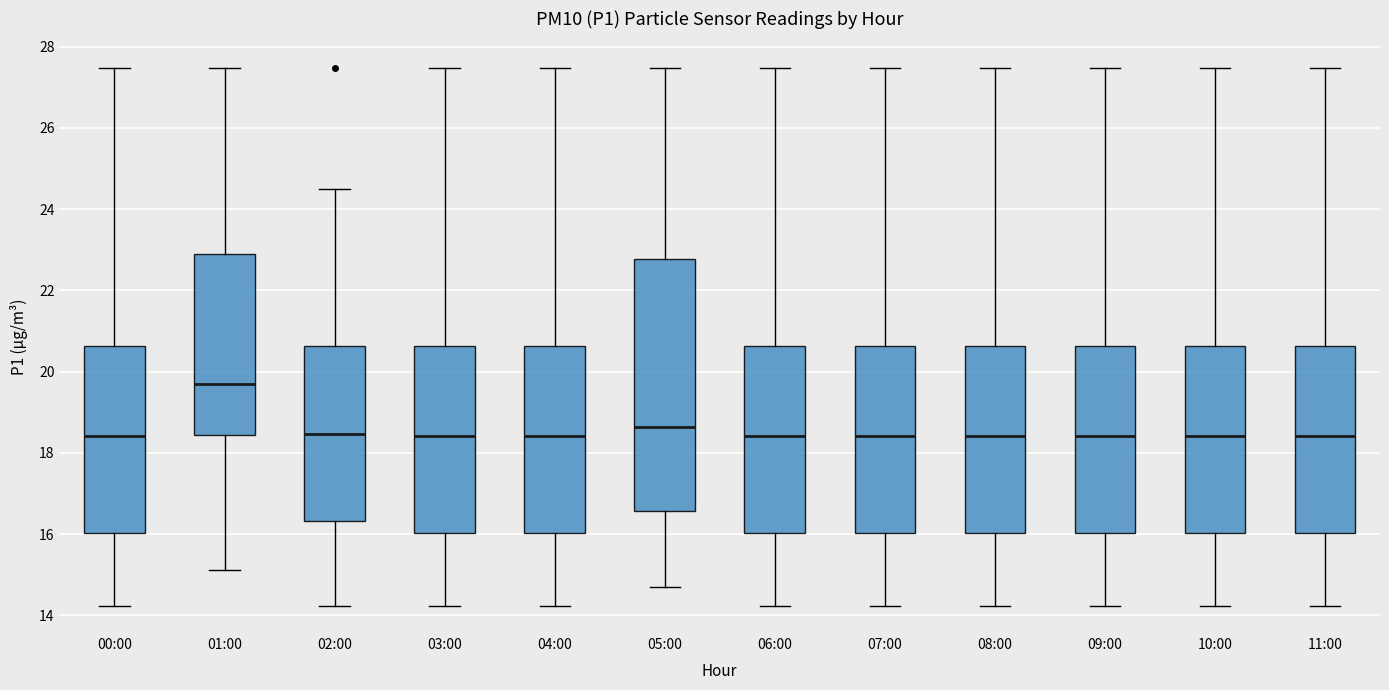

Which box's median line is the highest?

01:00